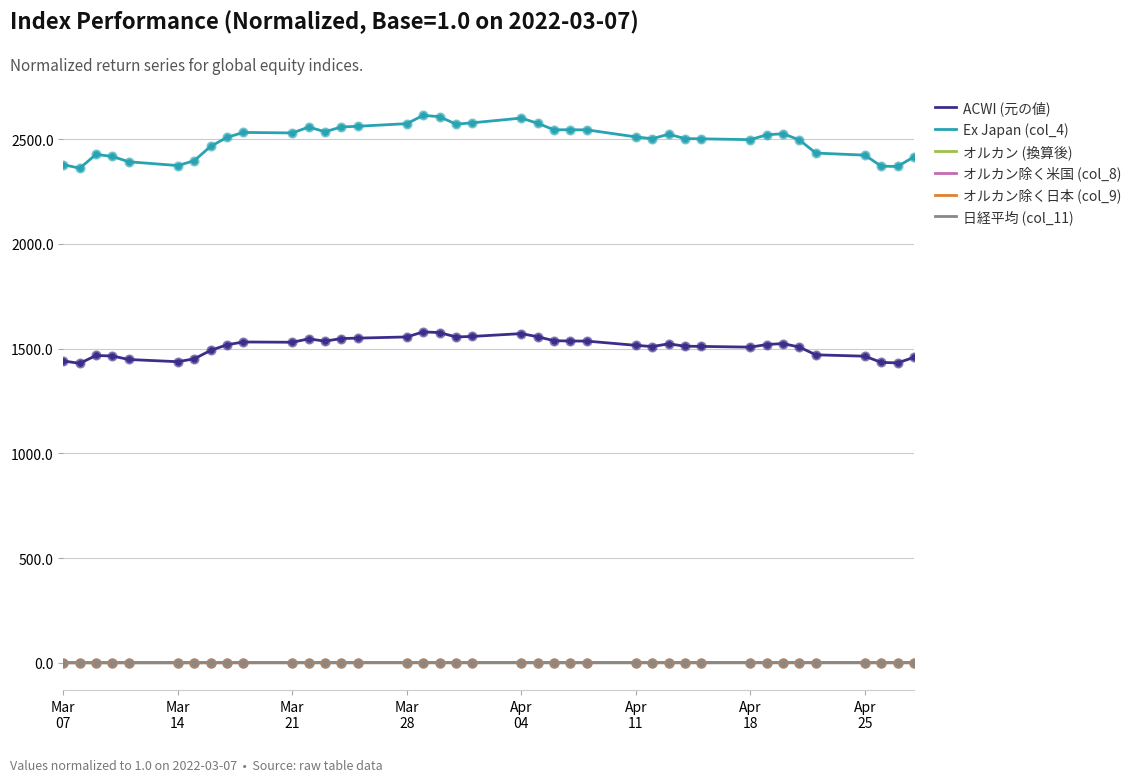

Which series has the largest range (max minus min)?

Ex Japan (col_4)